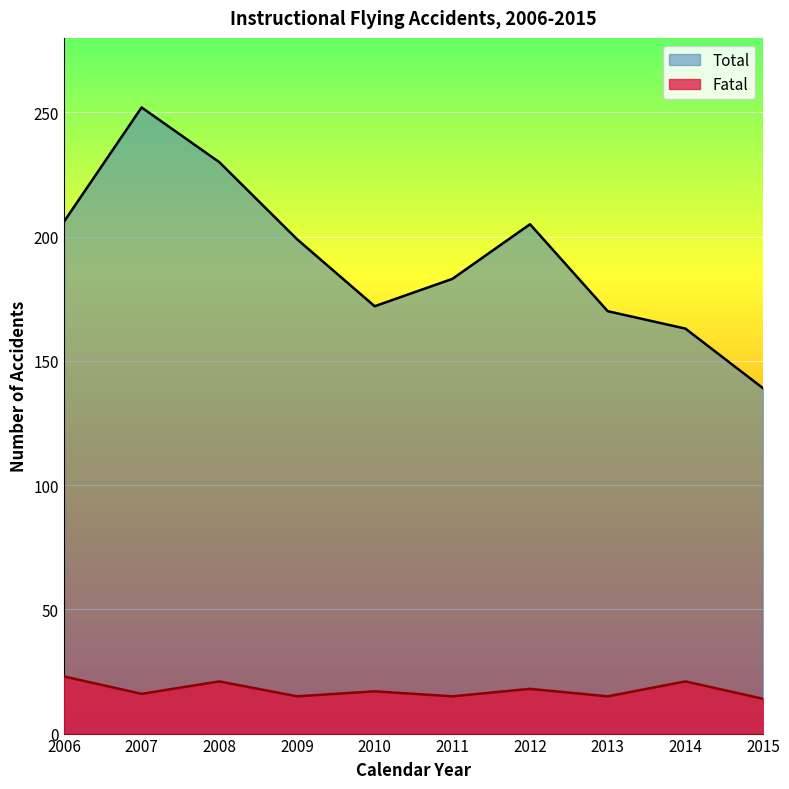

At which category is the sum across all series the highest?

2007